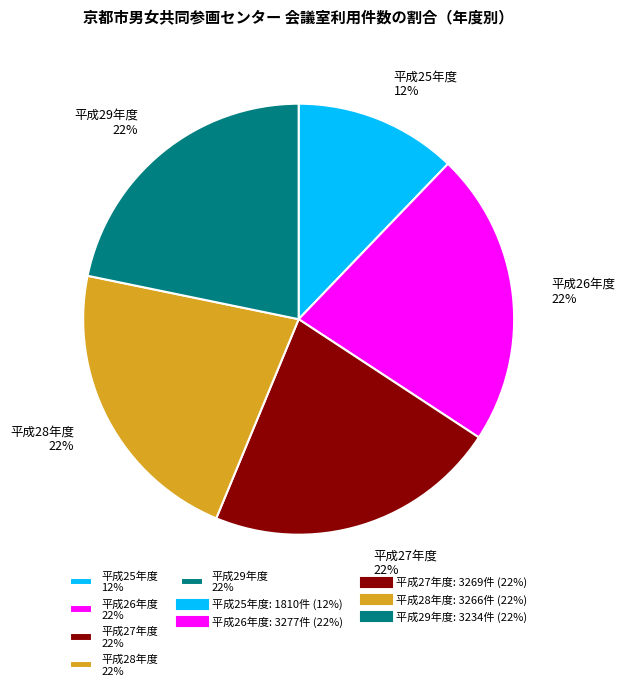

Which slice is the smallest?

平成25年度